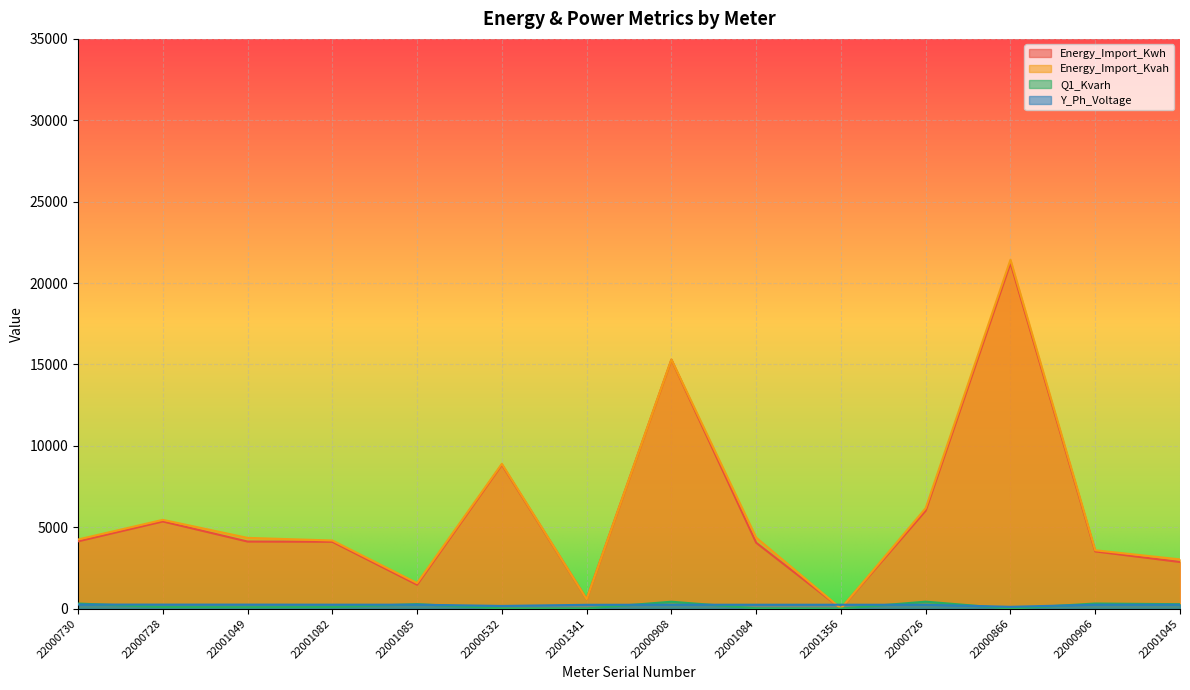

Where is the first local maximum for Y_Ph_Voltage?

22000908